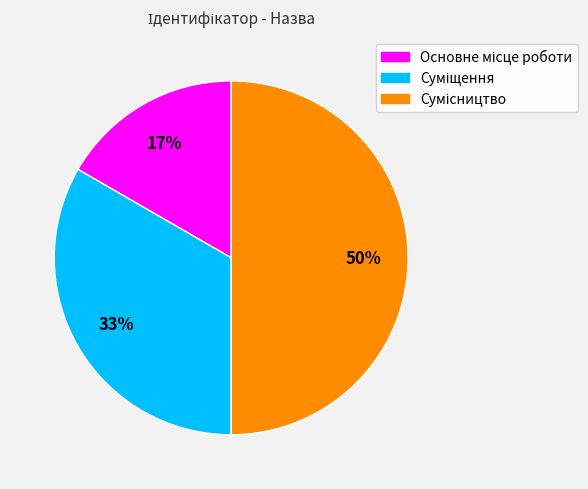

To the nearest percent, what is the difference between the largest and smallest slice percentages?

33%